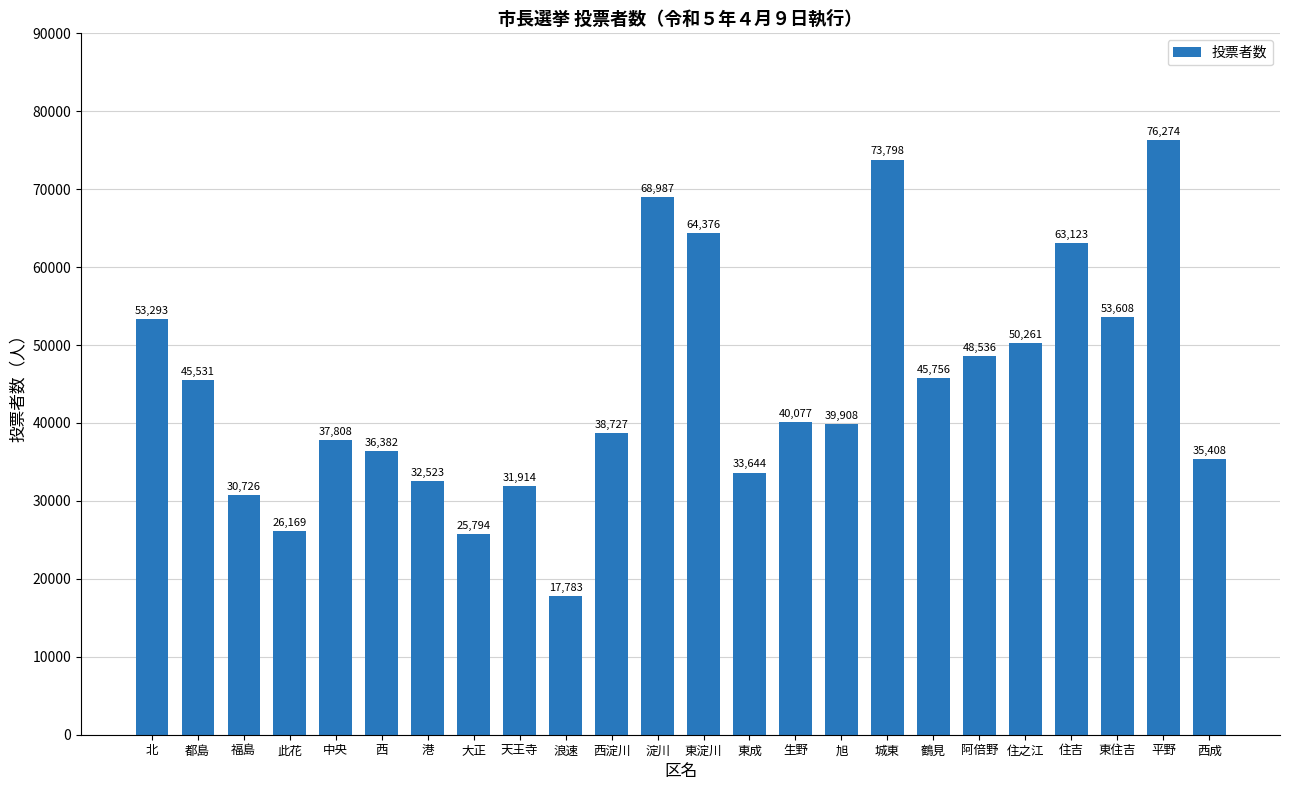

What is the label of the 2nd bar from the right?

平野